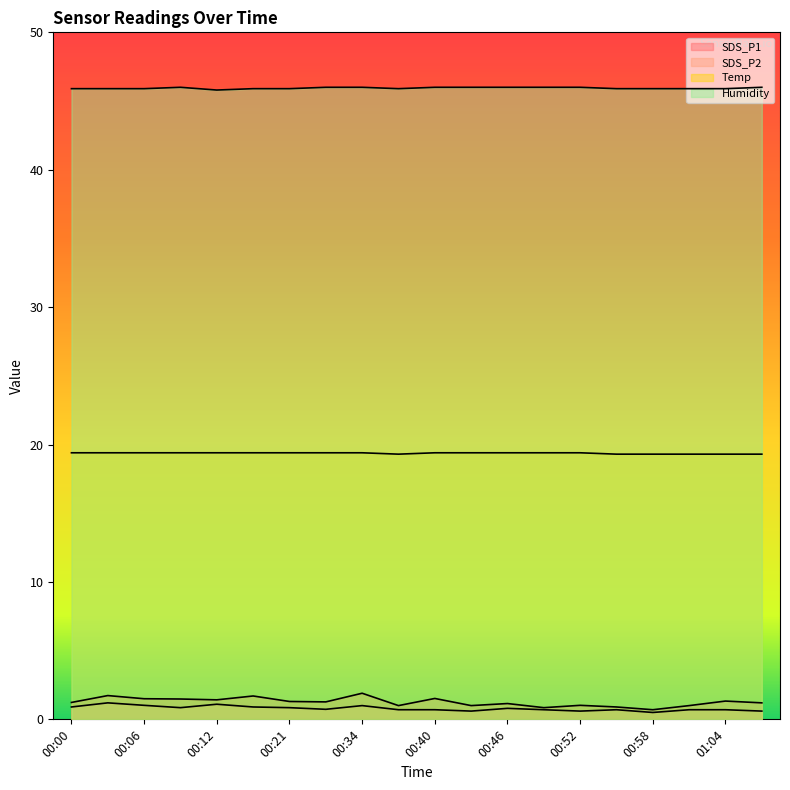

What is the label of the 9th point from the right?

00:43